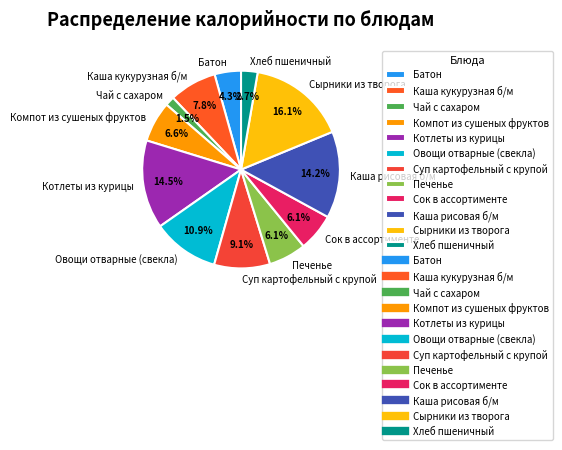

Which has a higher value, Хлеб пшеничный or Сок в ассортименте?

Сок в ассортименте